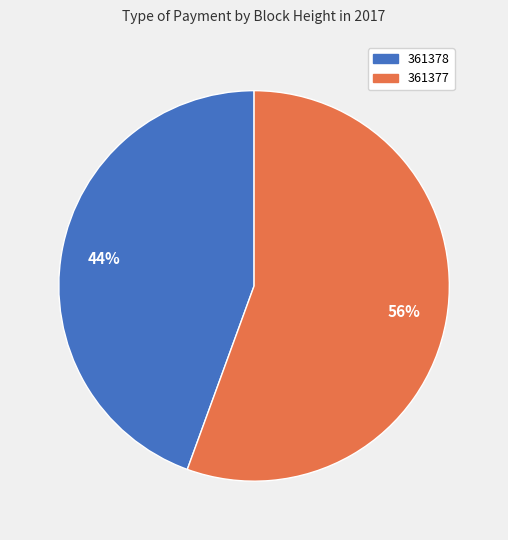

To the nearest percent, what portion does 361377 represent?

56%